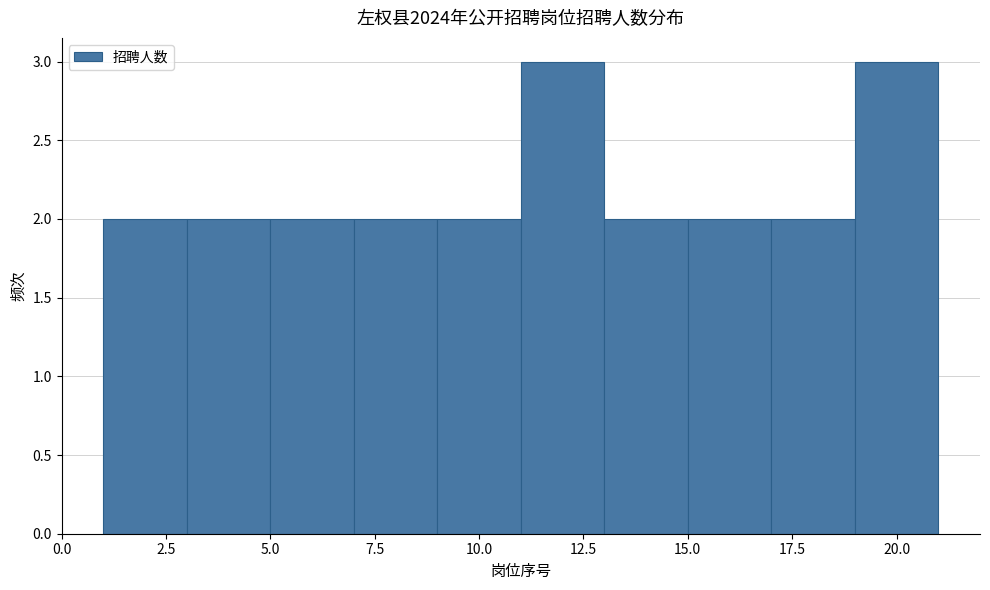

What is the height of the bar covering 15 to 17 on the x-axis? The values are not printed on the chart, so give them approximately, as read against the axis.

2